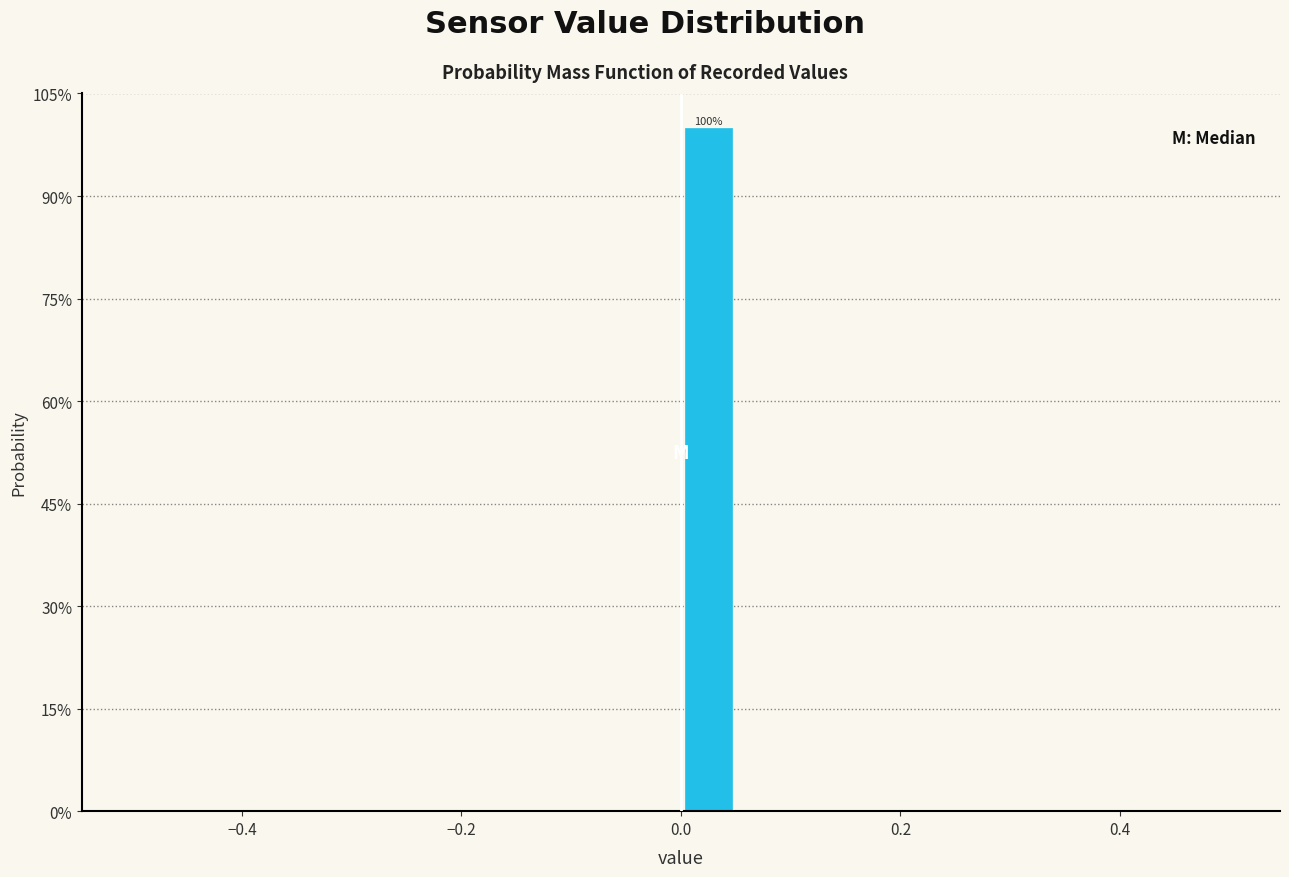

Around what value on the x-axis is the tallest bar? Give the approximate position of its centre, as read against the axis.

0.02